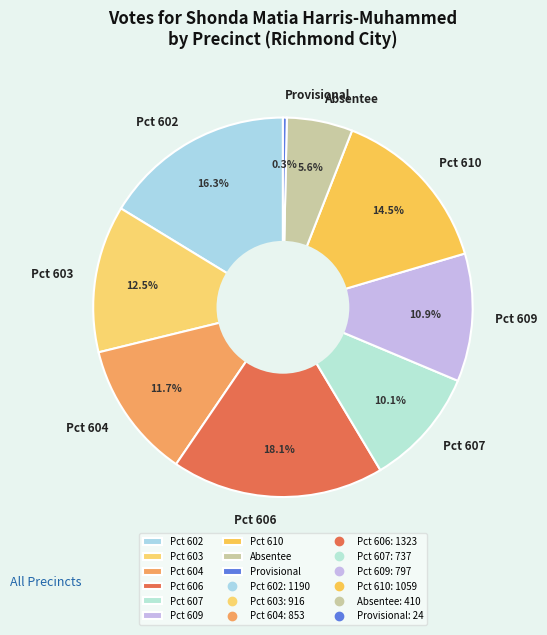

Which has a higher value, Pct 610 or Pct 606?

Pct 606